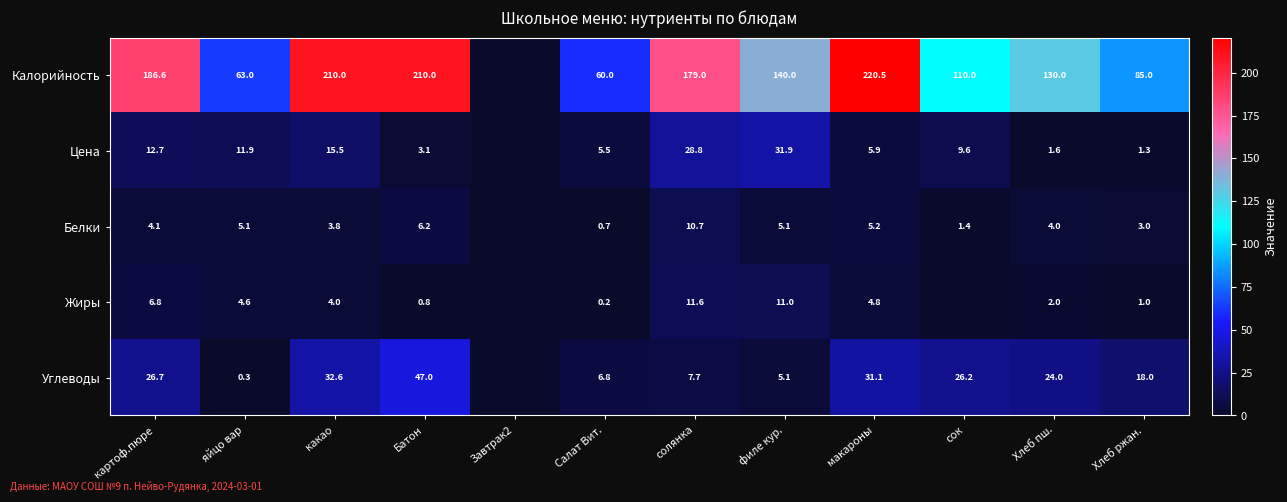

What is the spread (max minus min) of values at солянка?

171.3